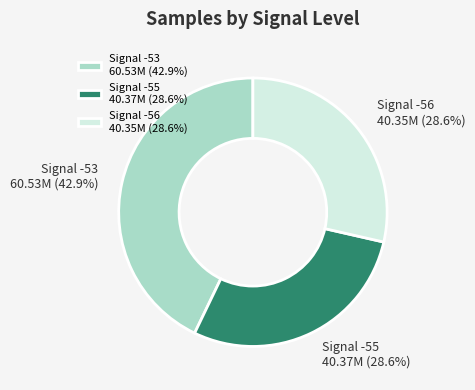

What is the ratio of the value at Signal -55 40.37M (28.6%) to the value at Signal -53 60.53M (42.9%)?

0.7